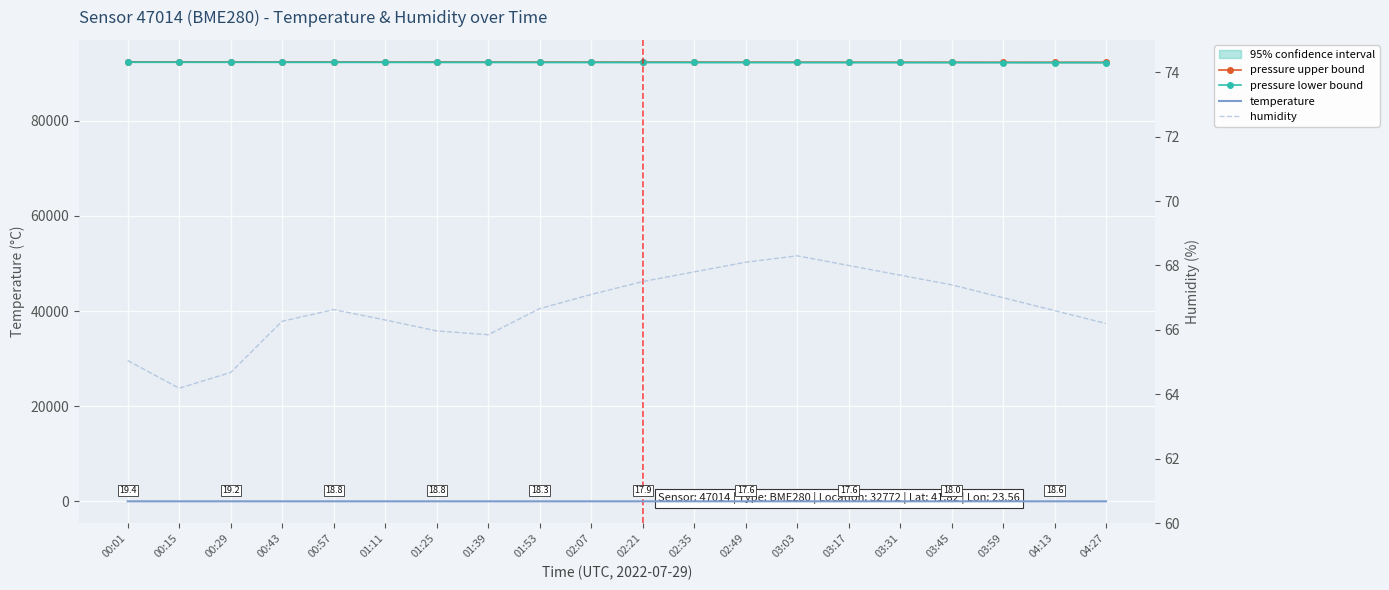

What is the total value across all series at 03:03?

184665.8